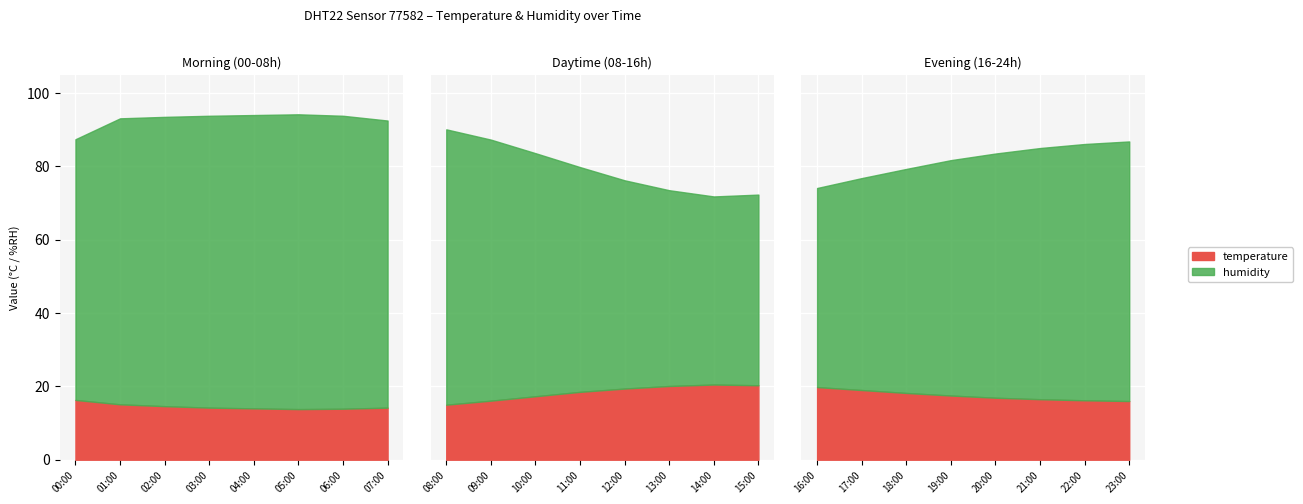

How many interior local valleys does the temperature series have?

1